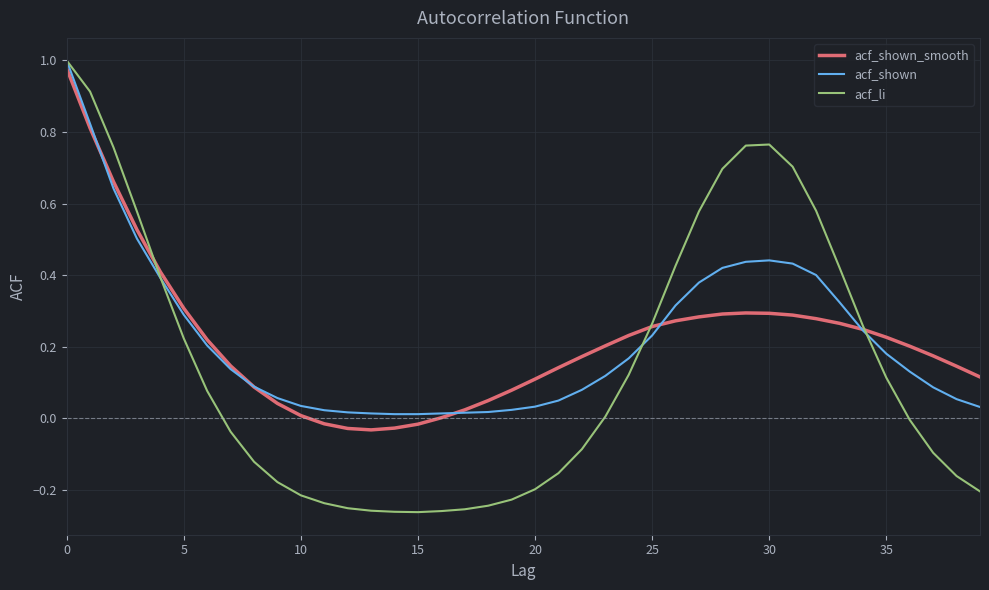

Which series has the largest range (max minus min)?

acf_li